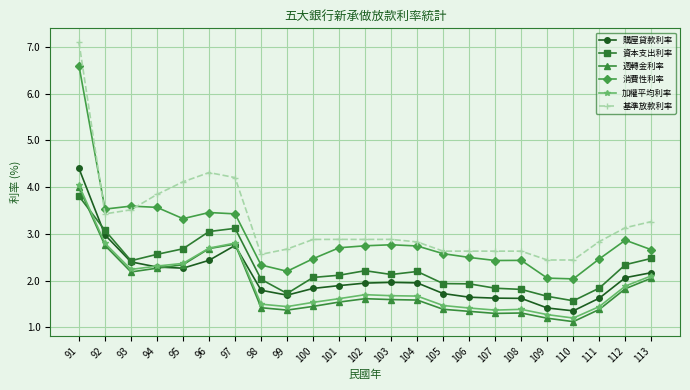

Which label corresponds to the largest value in the chart?

91